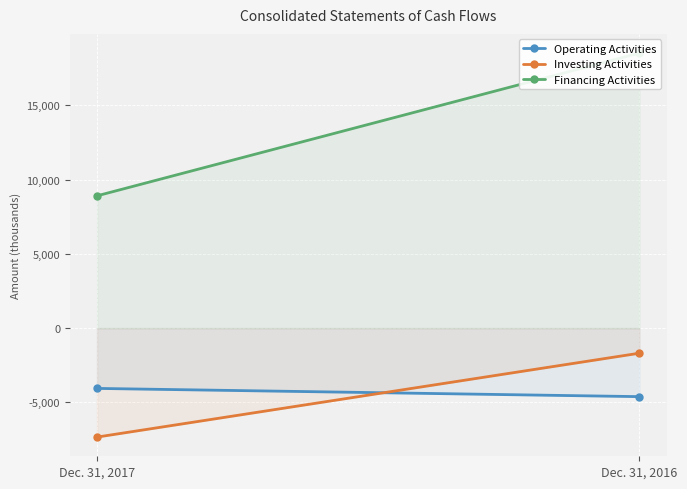

Reading left to right, list all the values displayed in this chart.

Operating Activities: -4054	-4608
Investing Activities: -7329	-1684
Financing Activities: 8907	18511